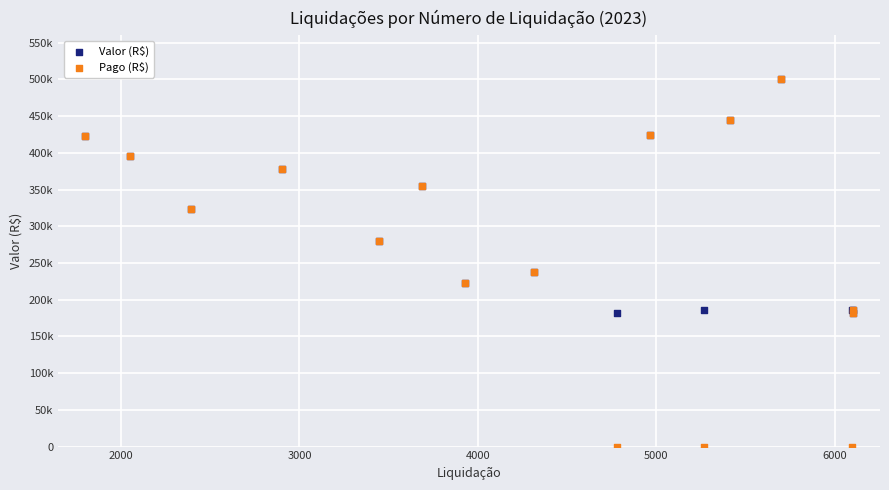

What are all the series names shown in the legend?

Valor (R$), Pago (R$)